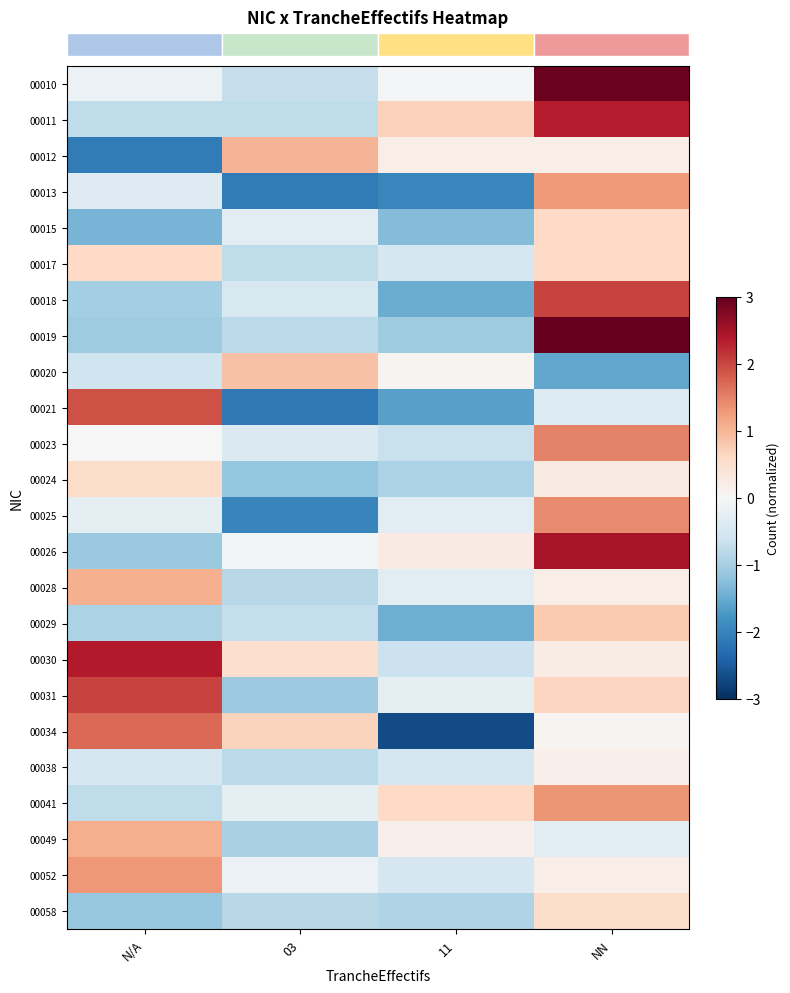

Which label corresponds to the smallest value in the chart?

11